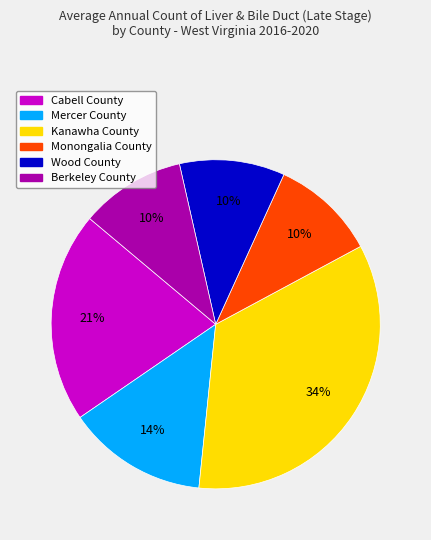

Which slice is the largest?

Kanawha County